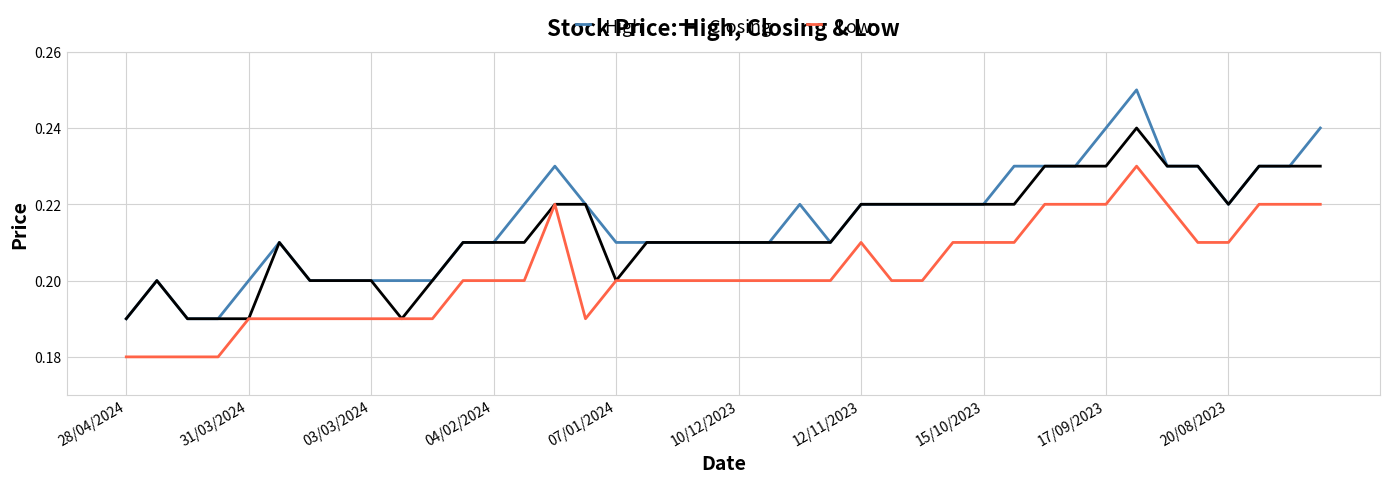

Which series has the widest spread of values?

High